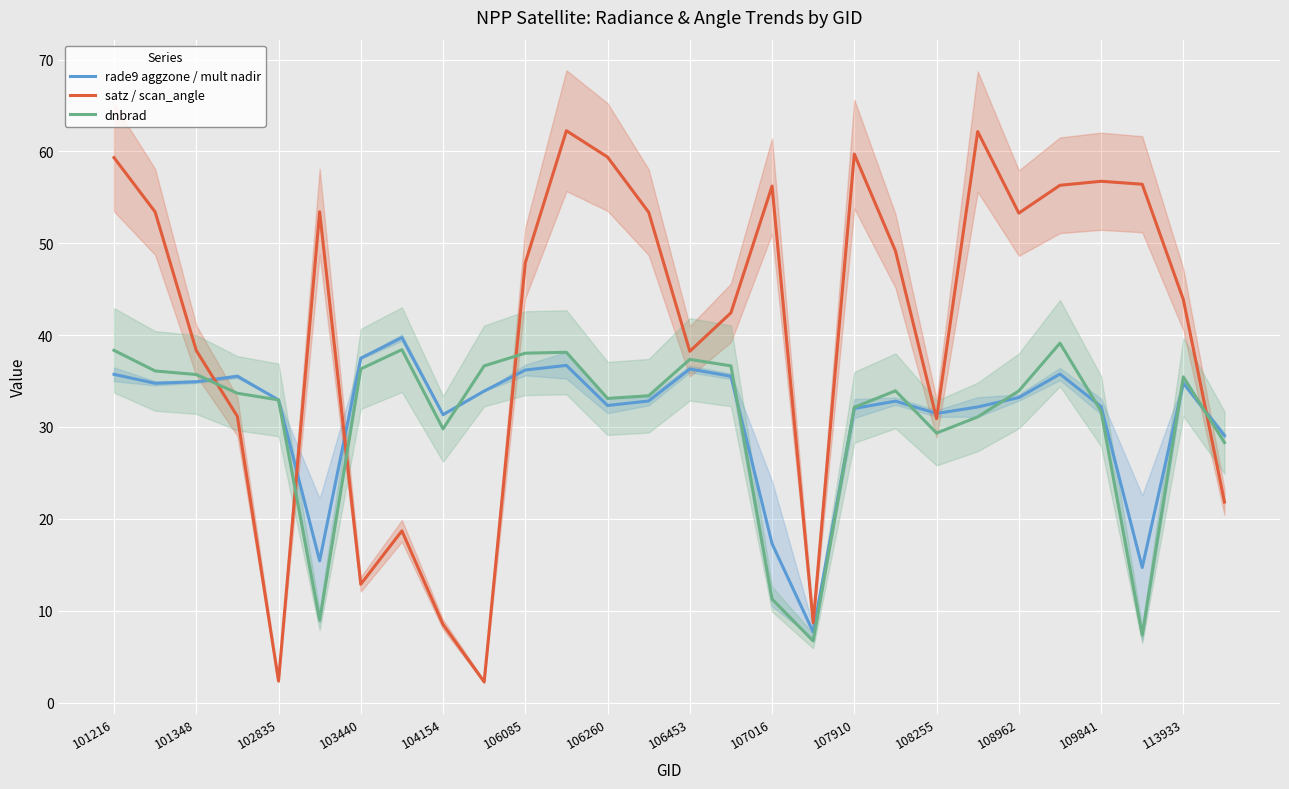

What is the sum of all satz / scan_angle values?

1139.2